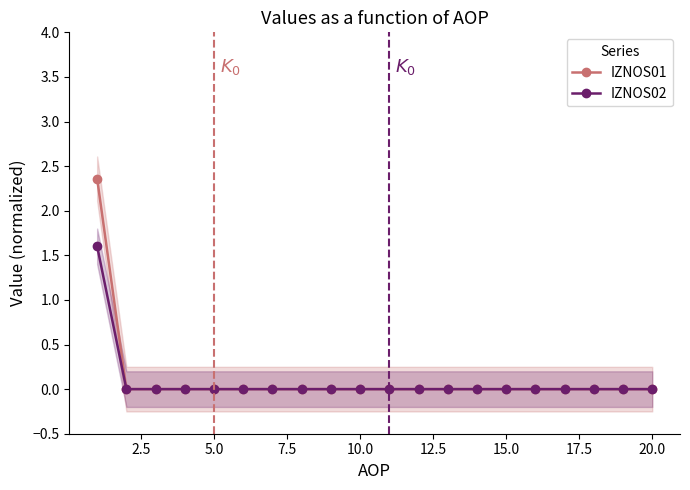

Rank the series at 5.0 from lowest to highest value.

IZNOS01, IZNOS02